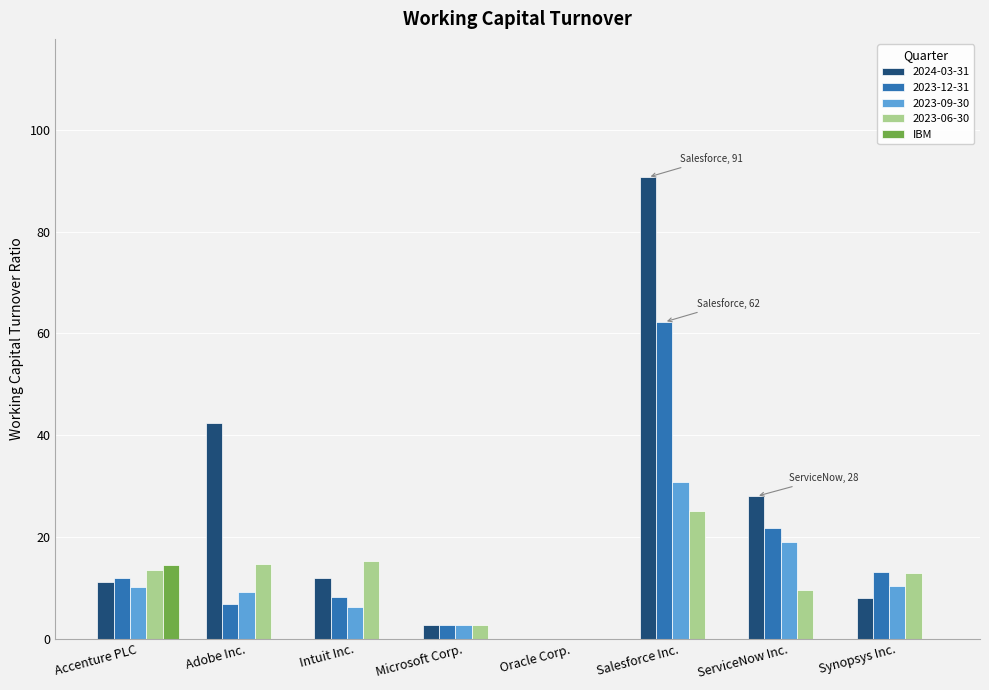

Between Adobe Inc. and Oracle Corp., which series saw the biggest shift?

2024-03-31